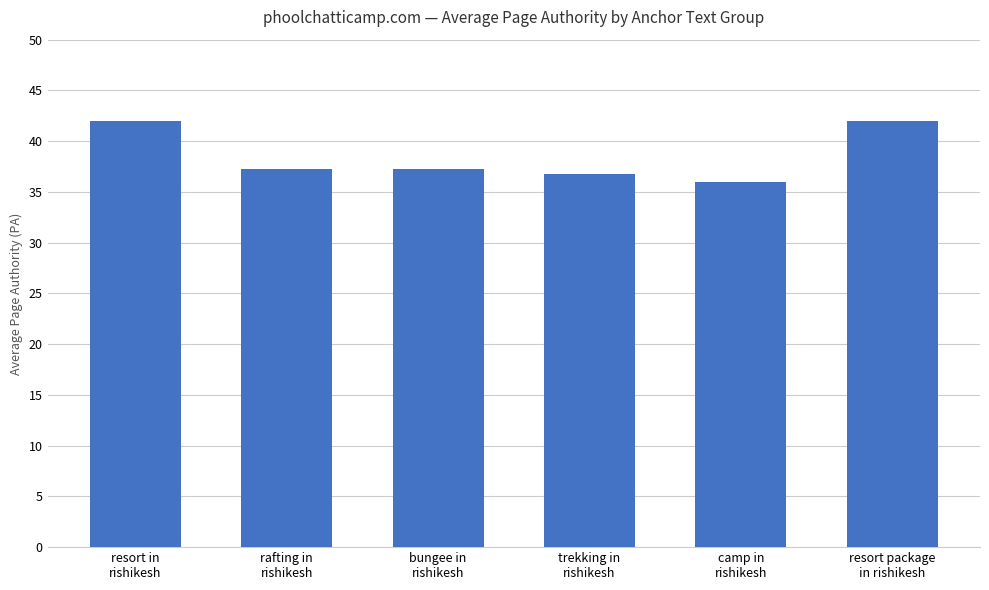

The chart shows a value of 19.2 at bungee in
rishikesh. True or false?

False